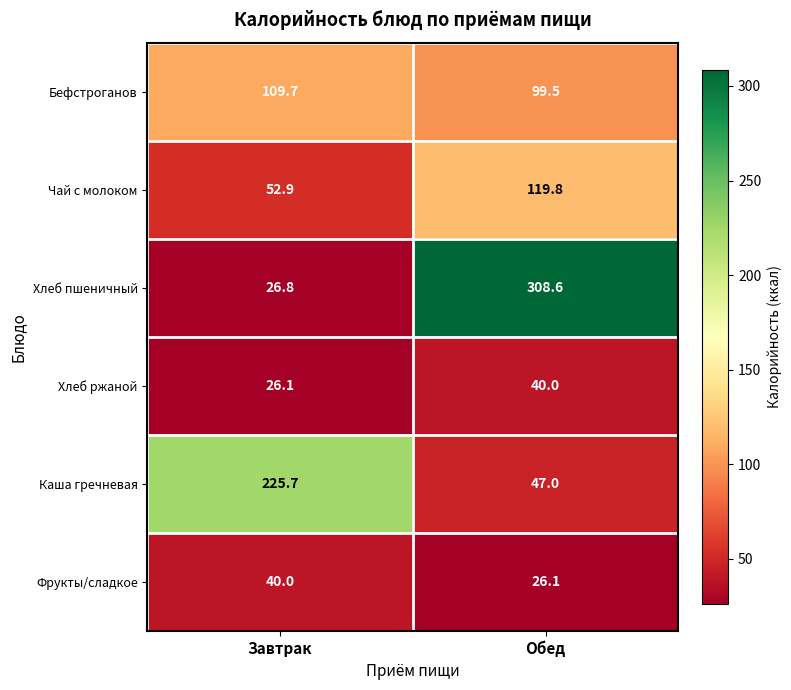

At how many categories does at least one series exceed 49?

2